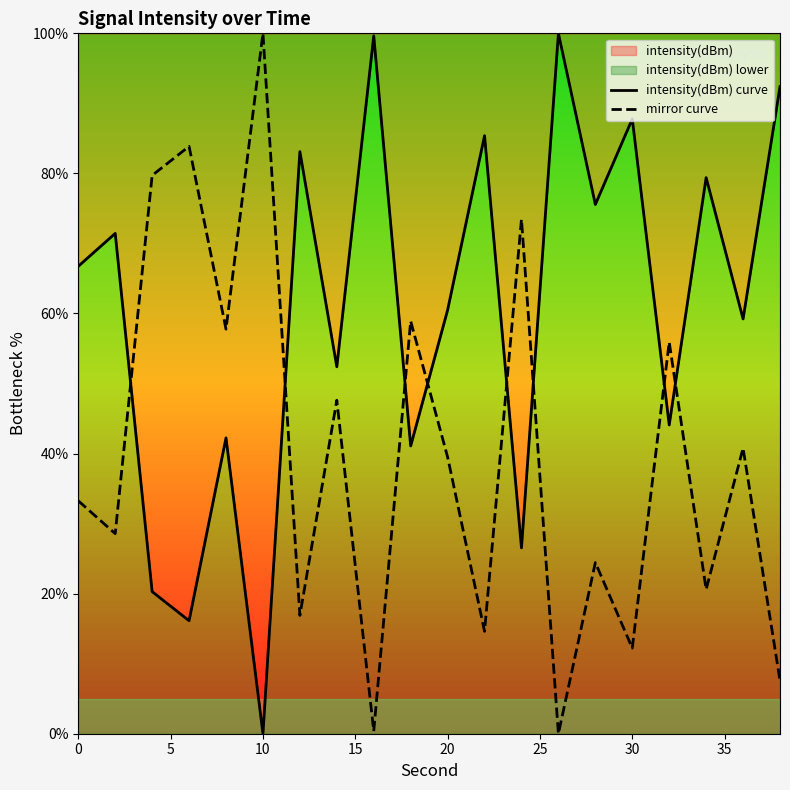

What is the difference between the highest and lowest values at 10?

100.0